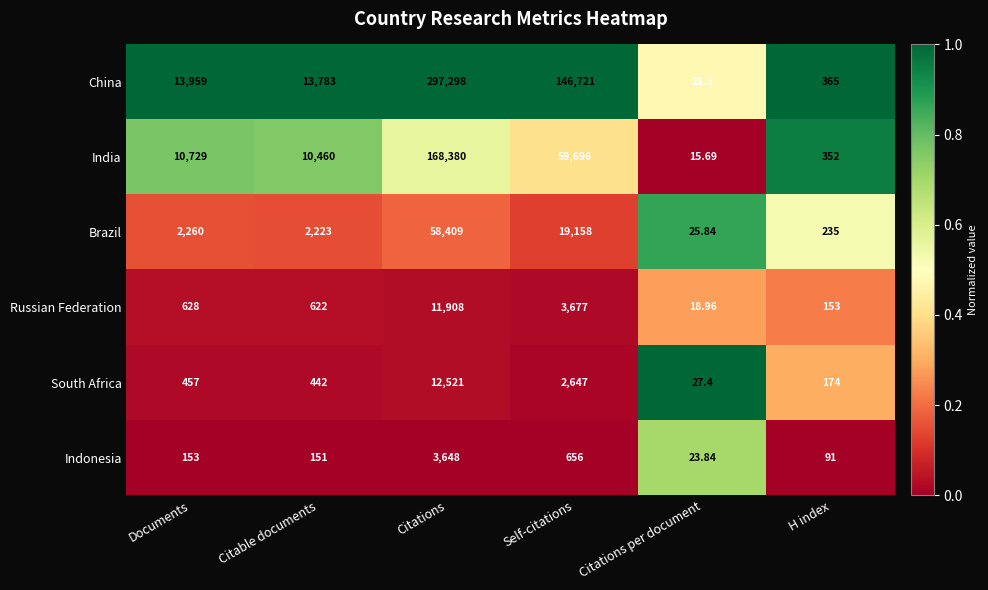

At which label is South Africa closest to 6274?

Self-citations